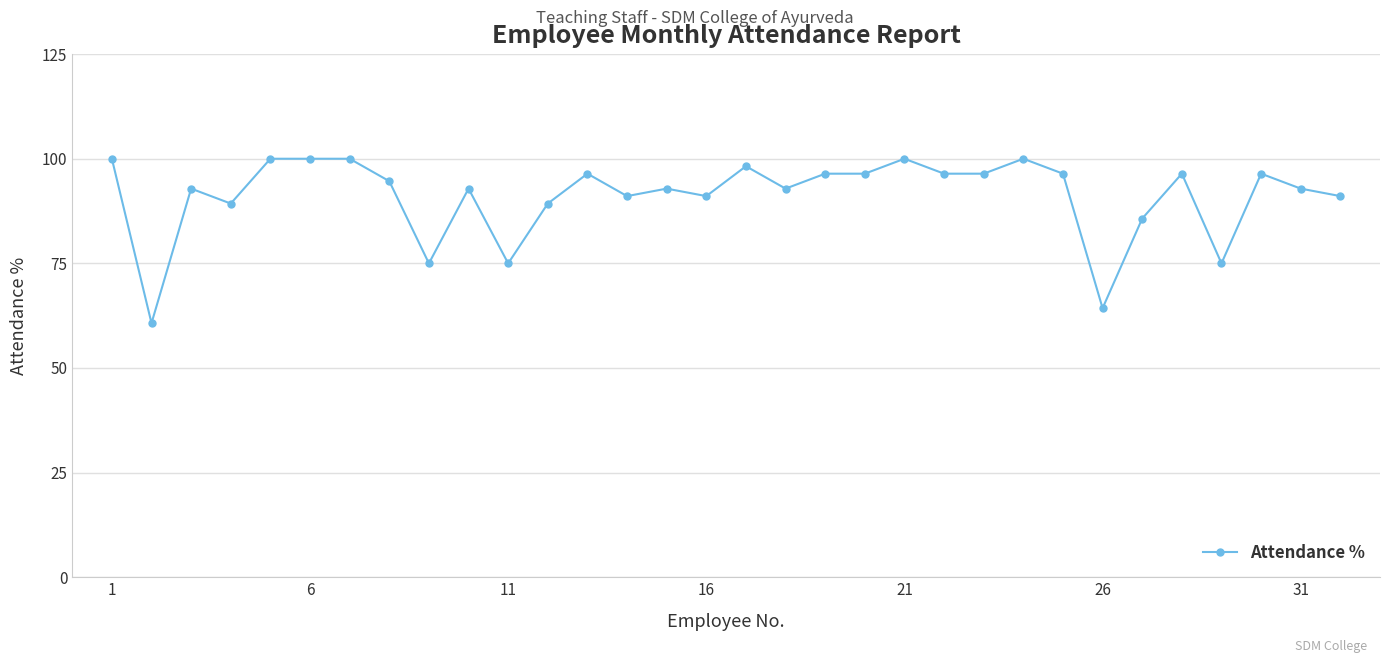

What is the difference between the maximum and second lowest values?

35.7